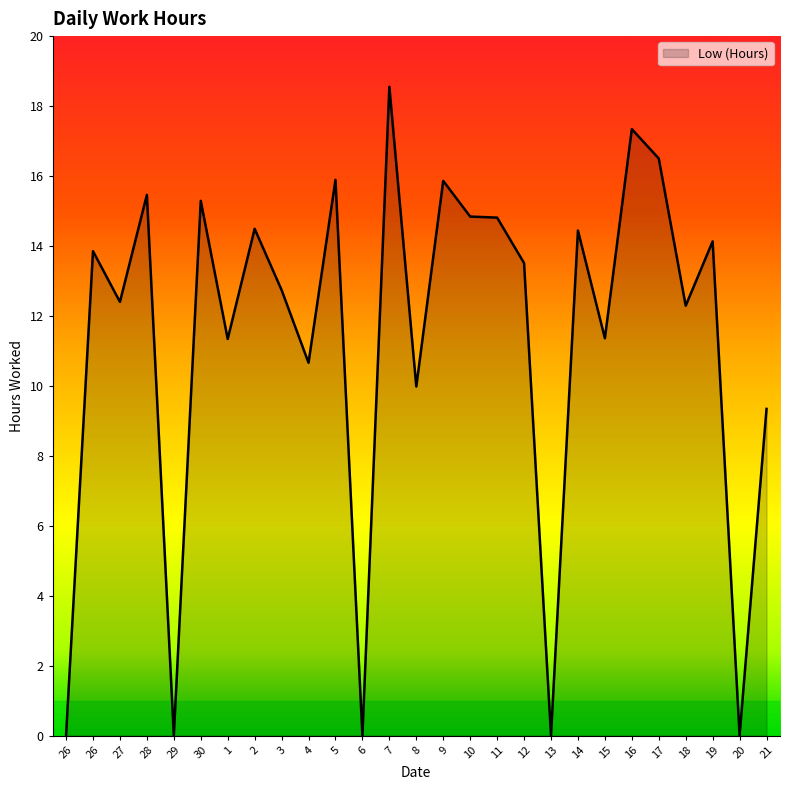

What is the difference between the values at 19 and 10?

0.7